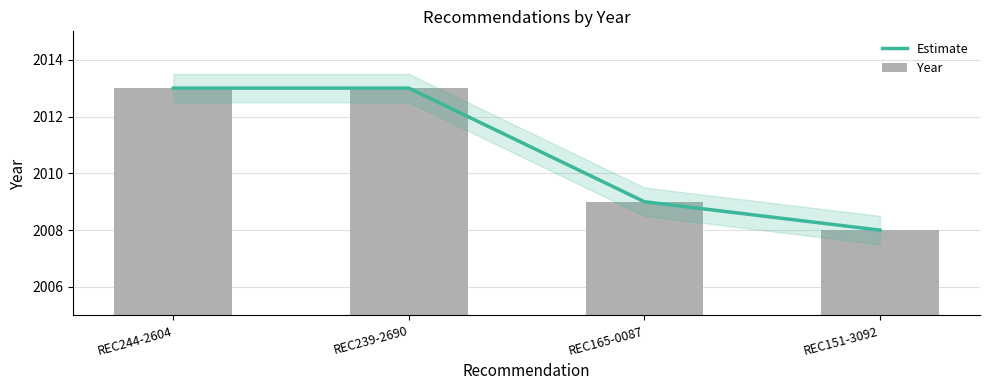

Which has a higher value, REC239-2690 or REC151-3092?

REC239-2690